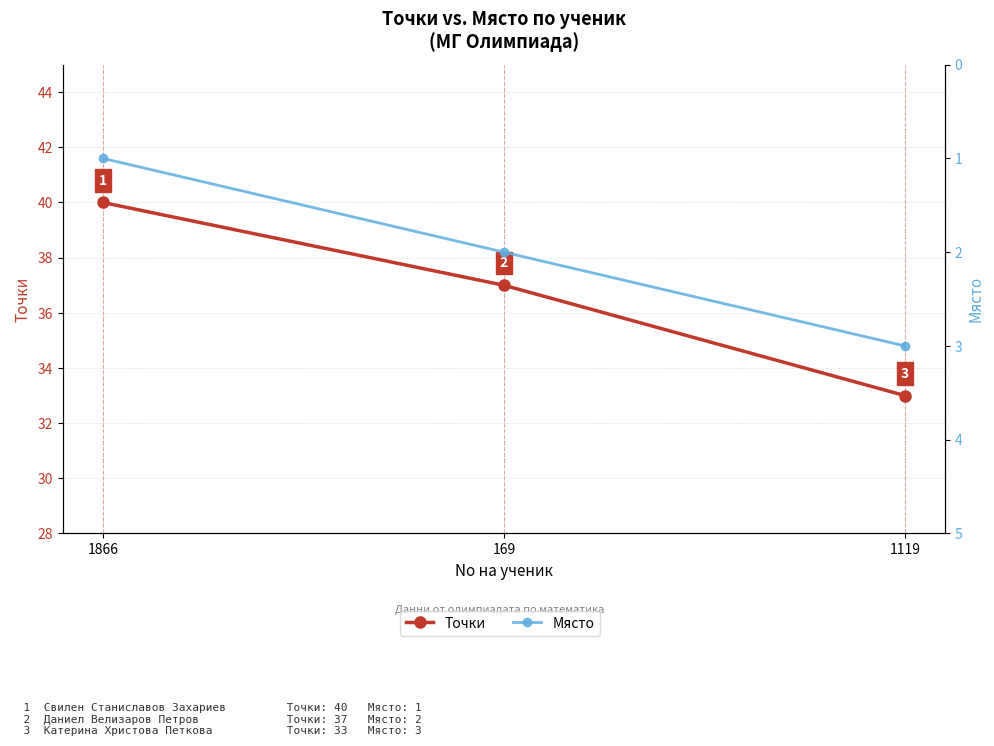

Which series has the largest range (max minus min)?

Точки